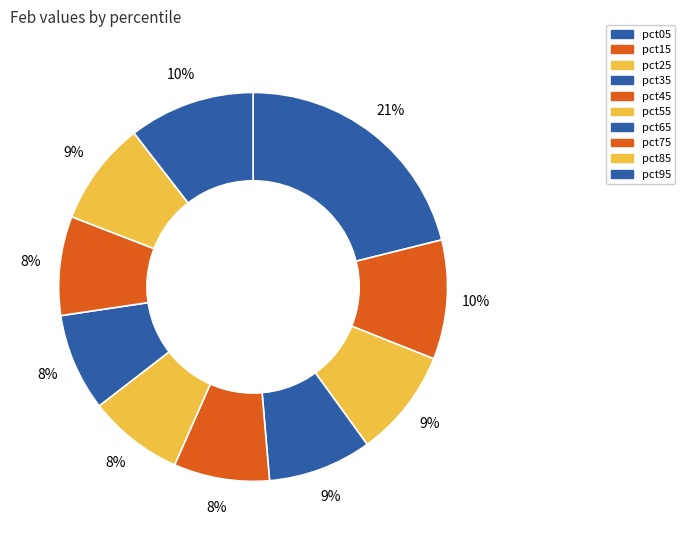

Is it true that pct85 is 16% of the pie?

False